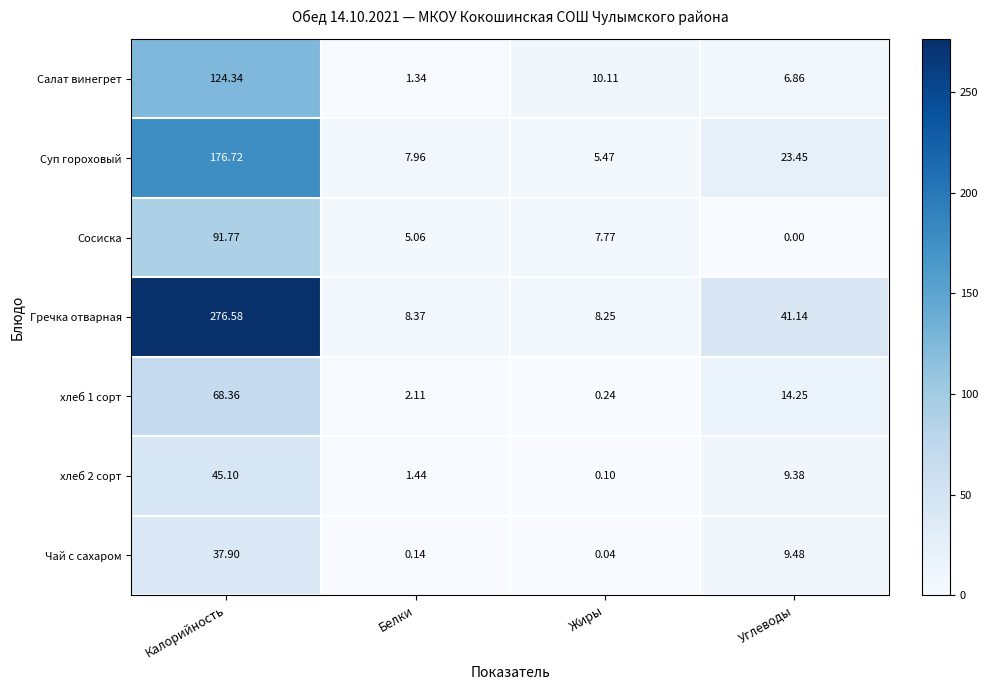

At which label is Суп гороховый closest to 91?

Углеводы